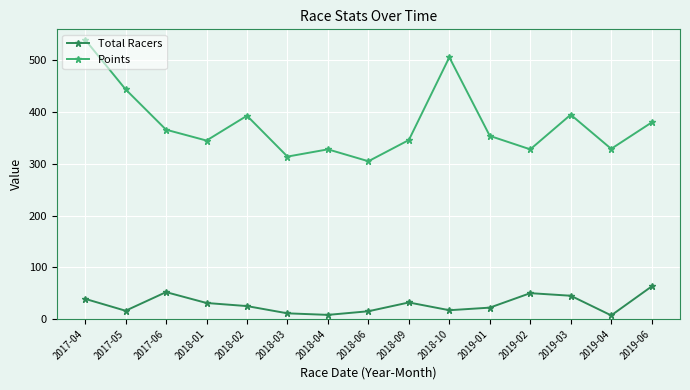

What is the label of the 13th point from the right?

2017-06